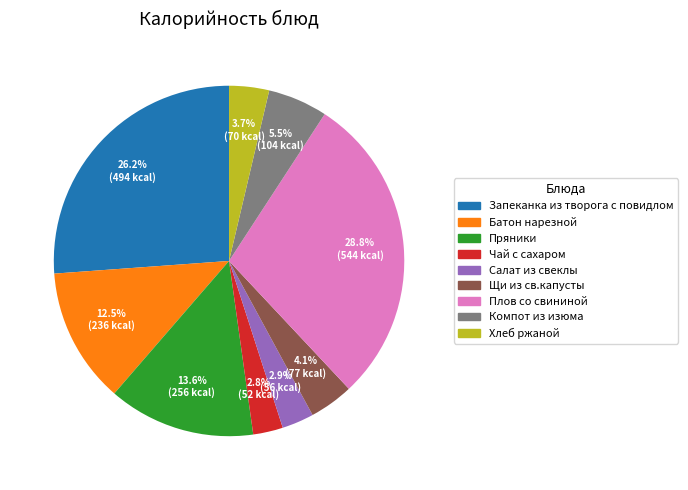

Does Батон нарезной represent more than half of the total?

No